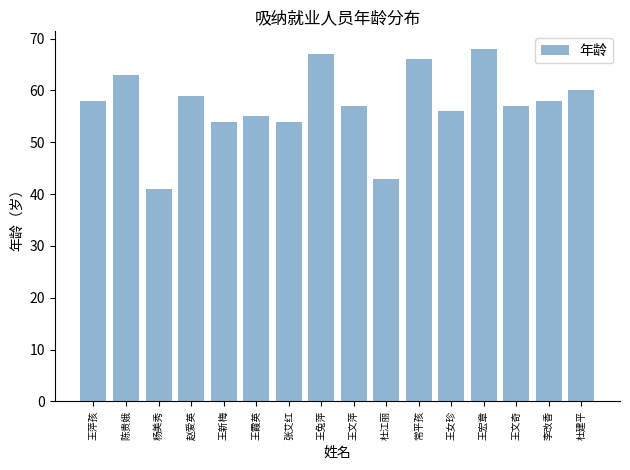

What is the difference between the values at 王文奇 and 李改香?

1